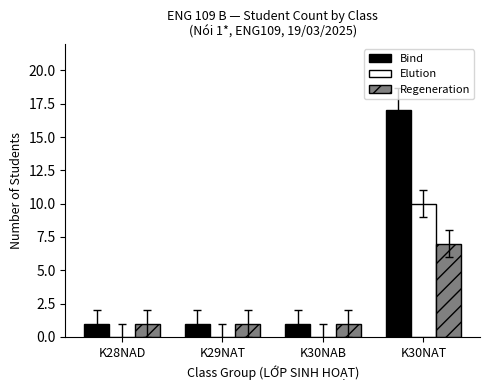

Count the number of data series in this chart.

3